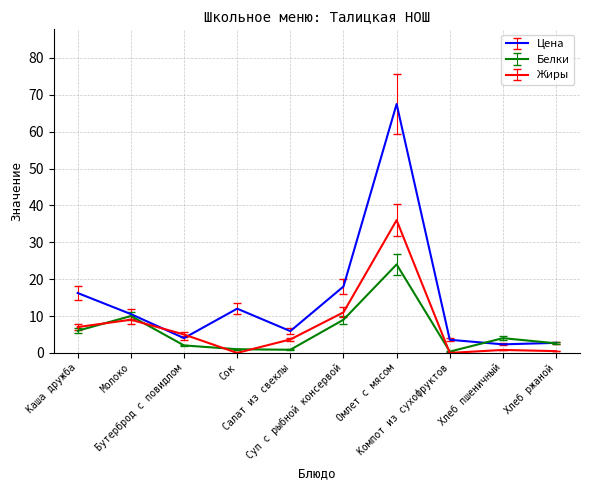

What is the sum of the Белки values at Хлеб ржаной and Бутерброд с повидлом?

4.6